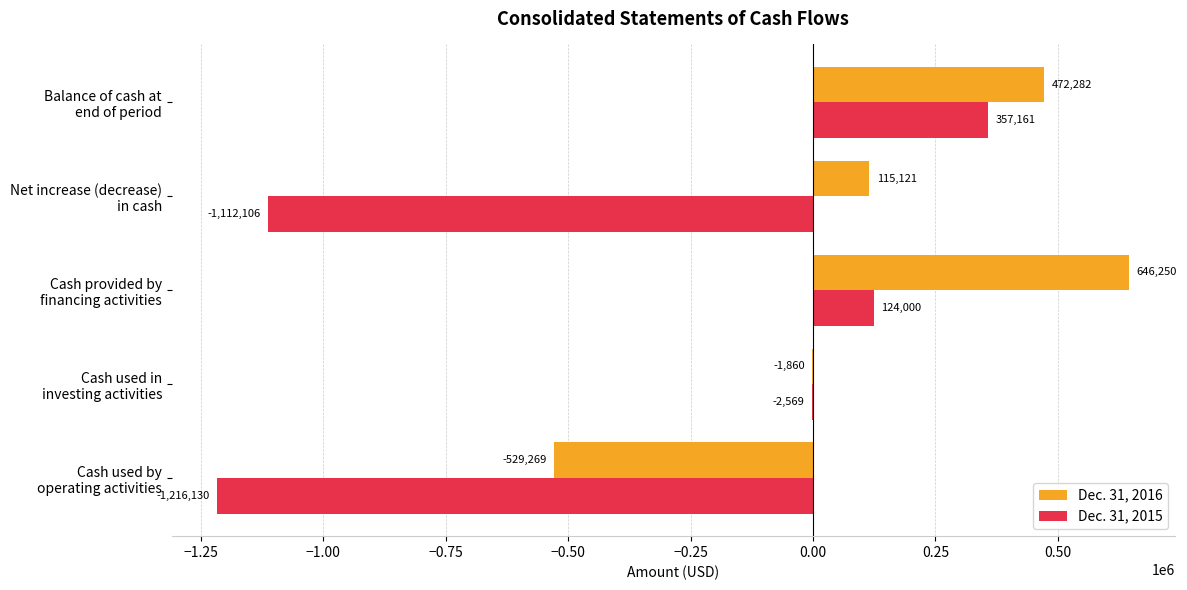

Which series has the largest total across all categories?

Dec. 31, 2016